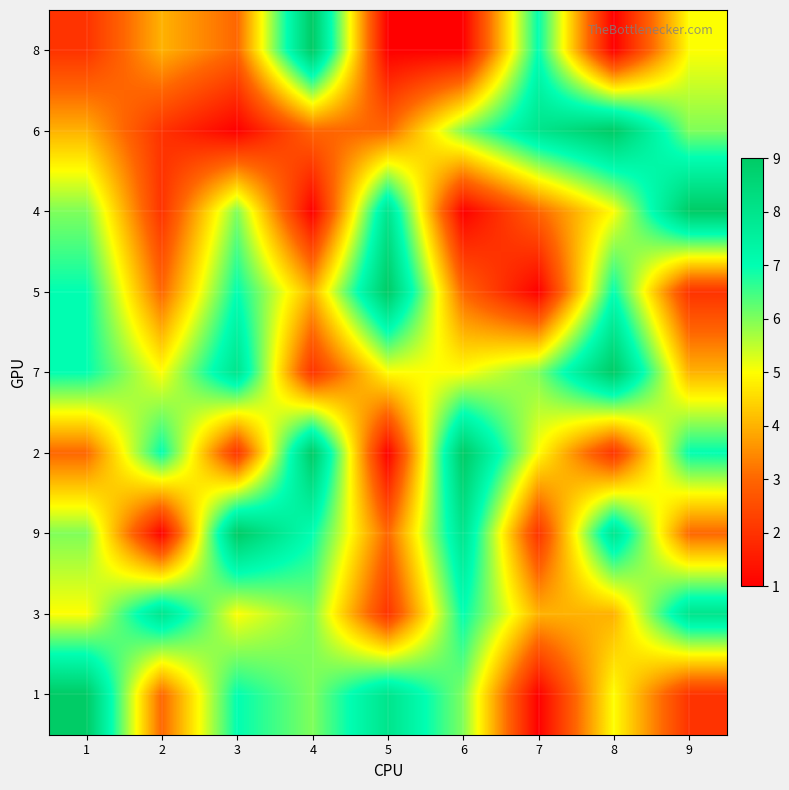

At 5, list the series in order from largest to smallest.

5, 4, 1, 7, 6, 9, 3, 8, 2